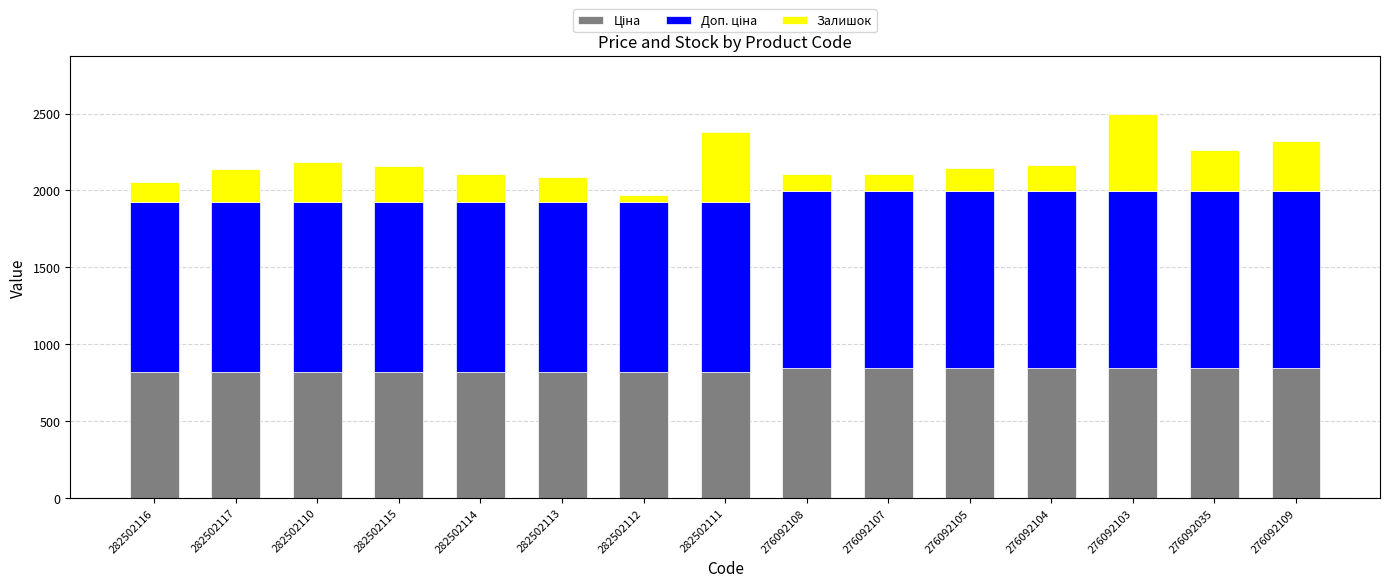

What is the total value across all series at 282502114?

2105.7